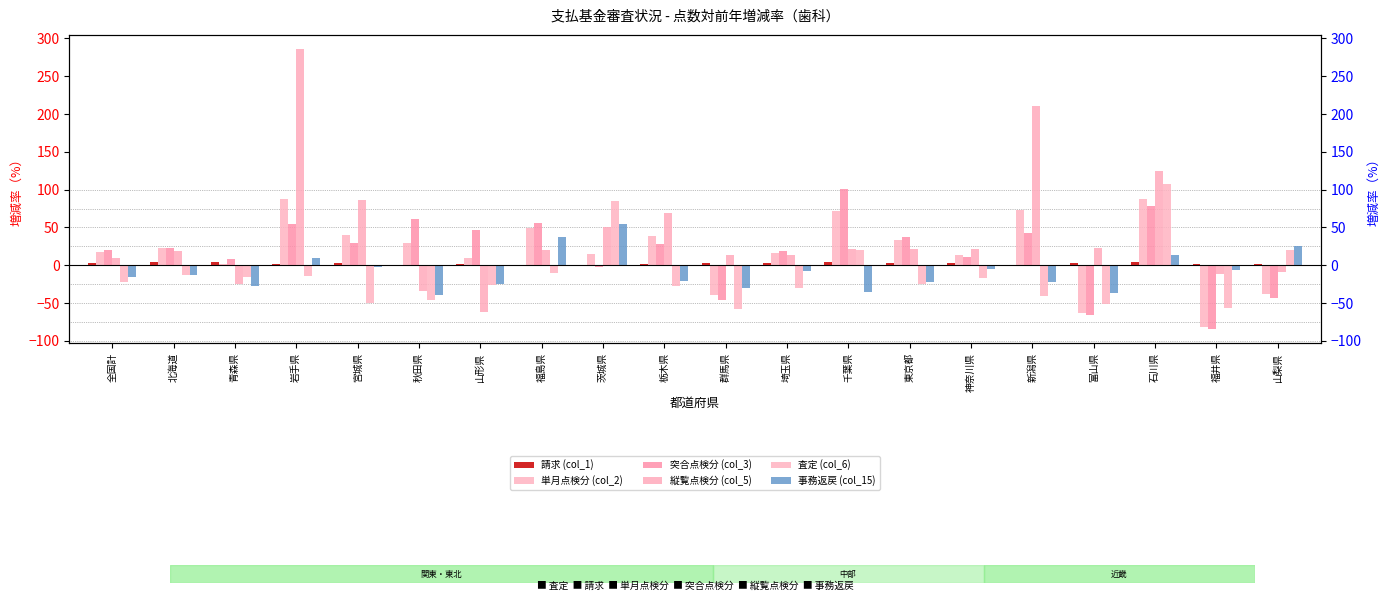

What is the difference between the second highest and second lowest values in the 査定 (col_6) series?

142.3